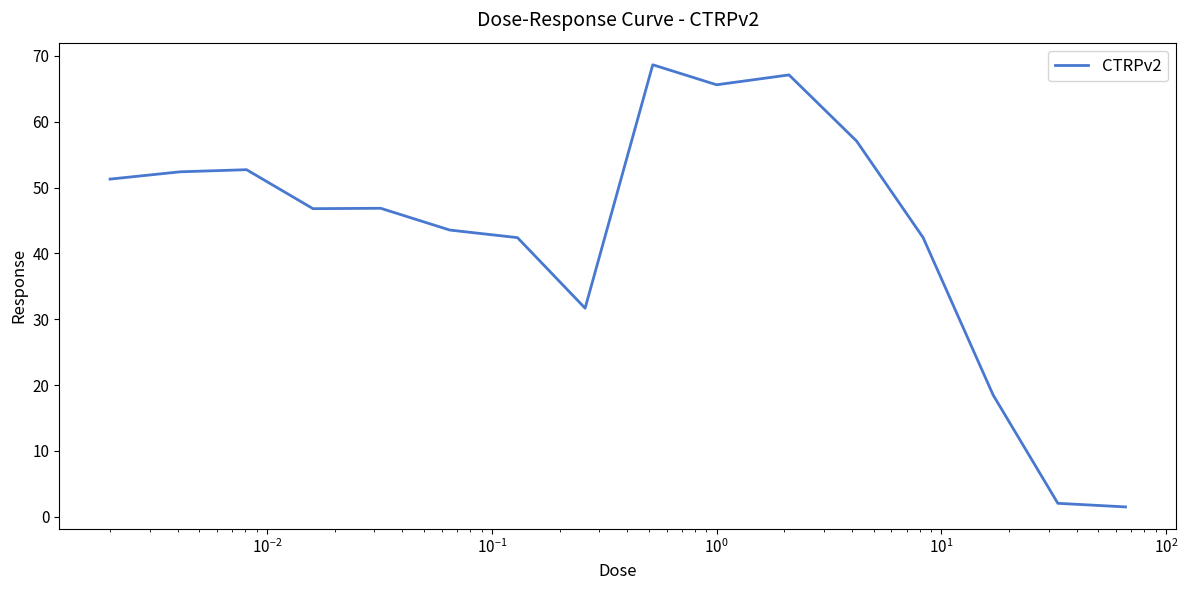

What is the maximum value shown in the chart?

68.7